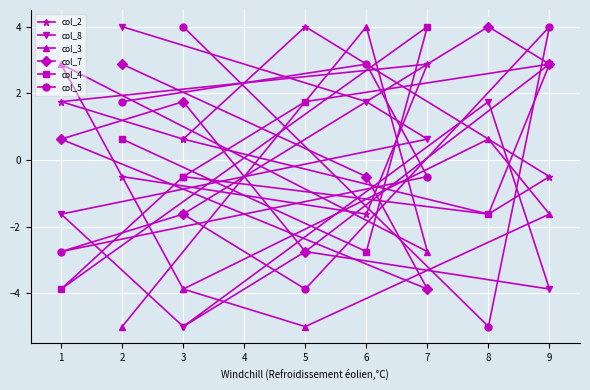

The col_5 series shows 6.7 at 3. True or false?

False